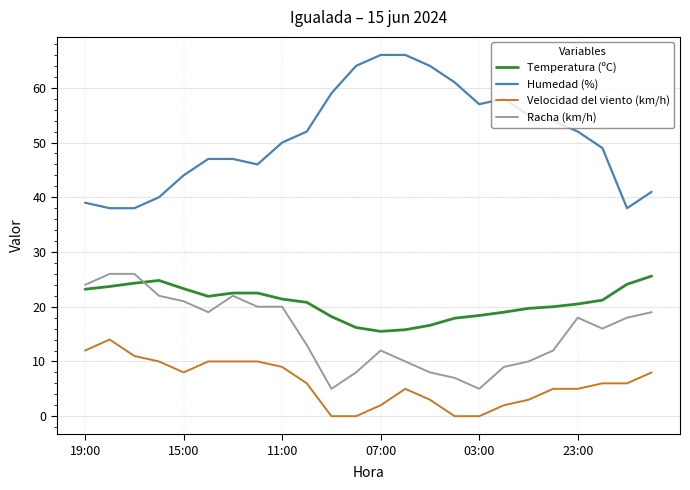

Which series has the widest spread of values?

Humedad (%)